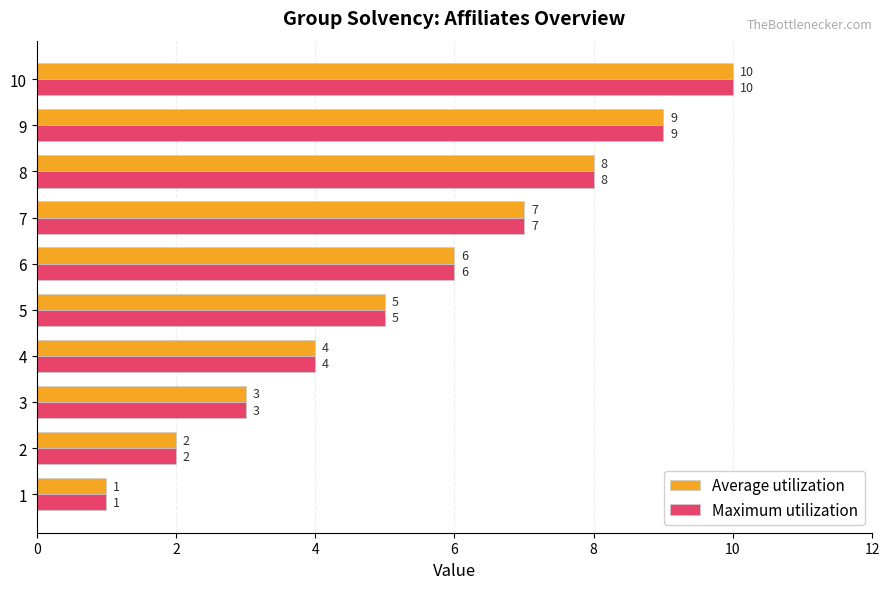

How many Average utilization values are between 3 and 8?

6